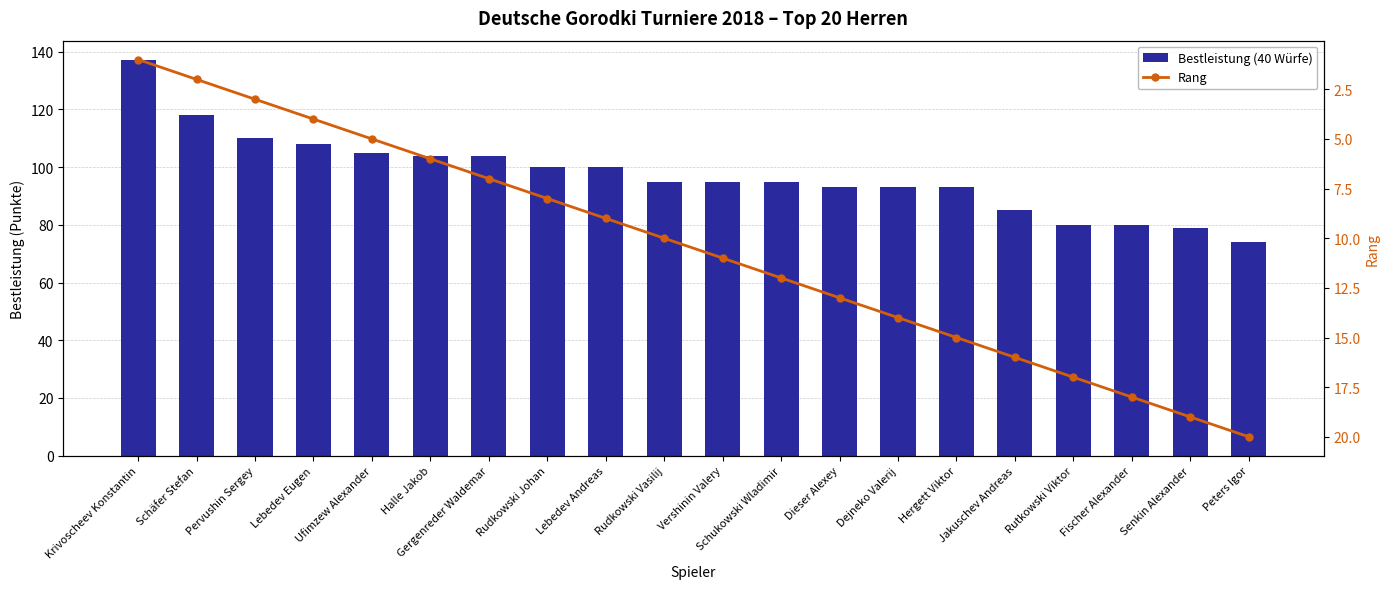

True or false: Rang has a value of 14 at Rudkowski Johan.

False